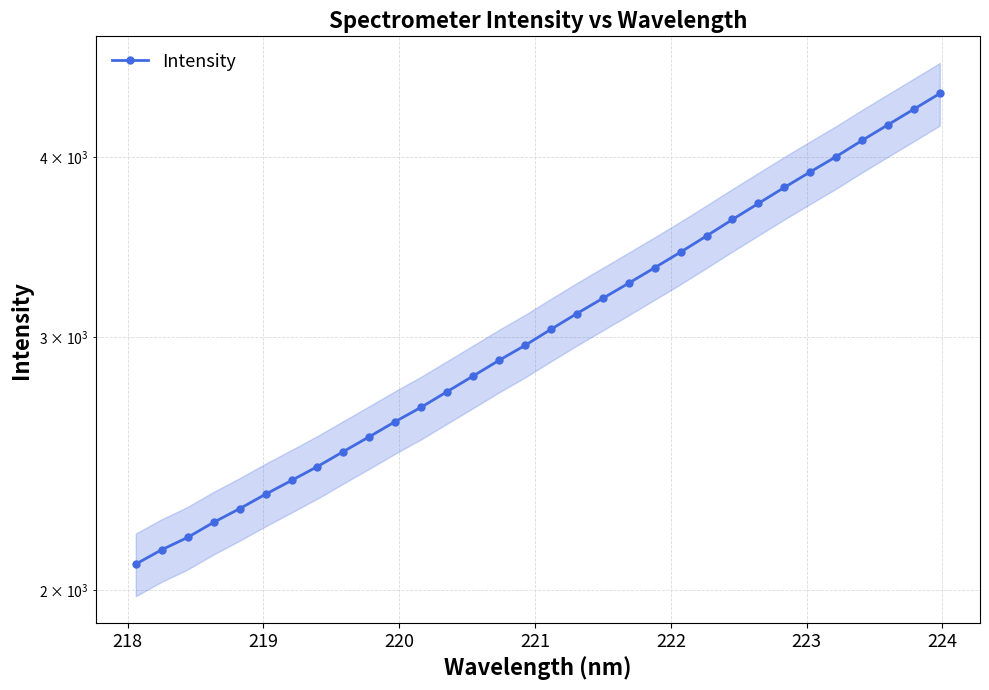

What is the difference between the second highest and second lowest values?

2184.5